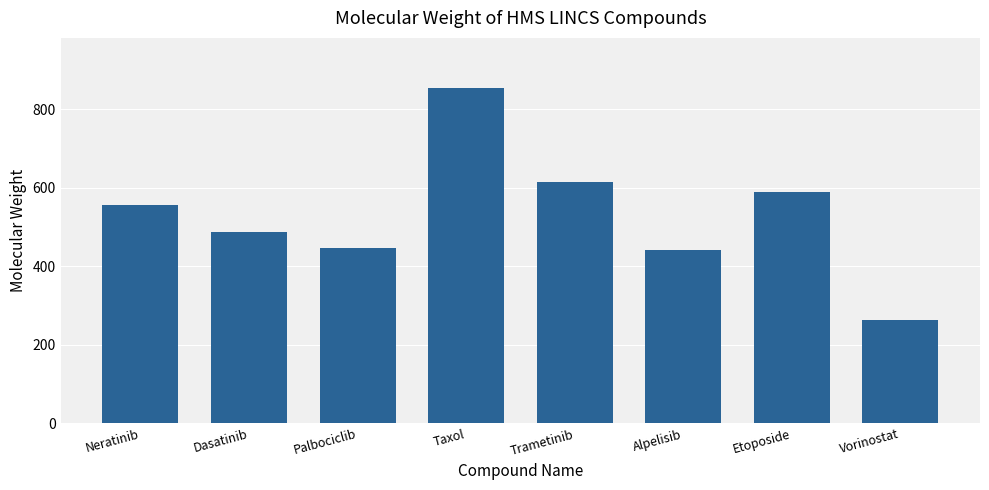

What is the label of the 1st bar from the left?

Neratinib